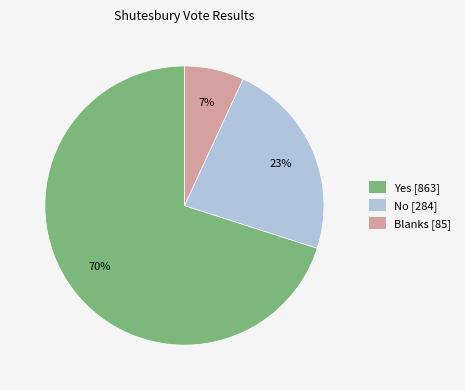

Which has a higher value, Yes or Blanks?

Yes